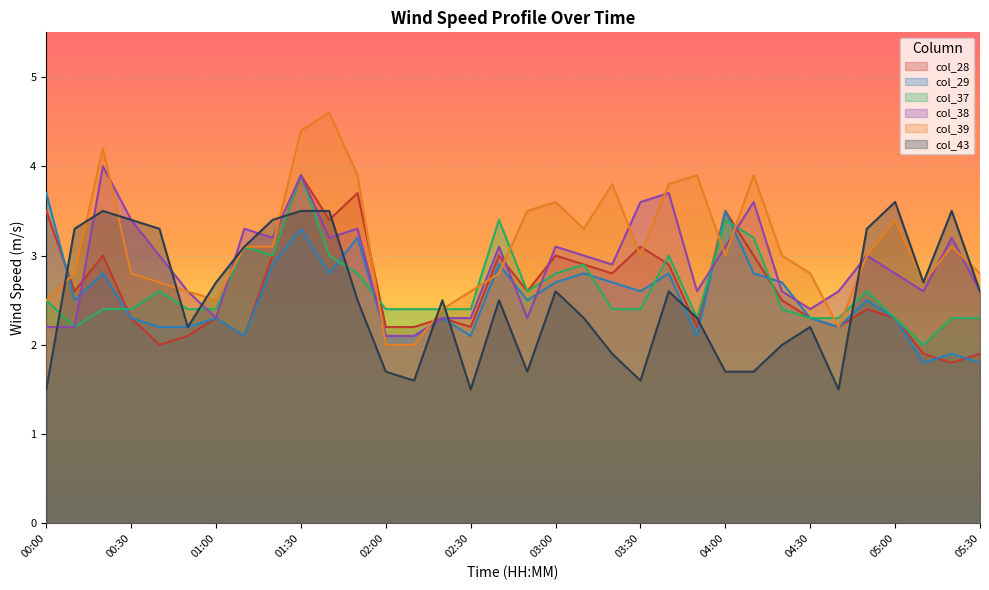

Which series has the largest range (max minus min)?

col_39